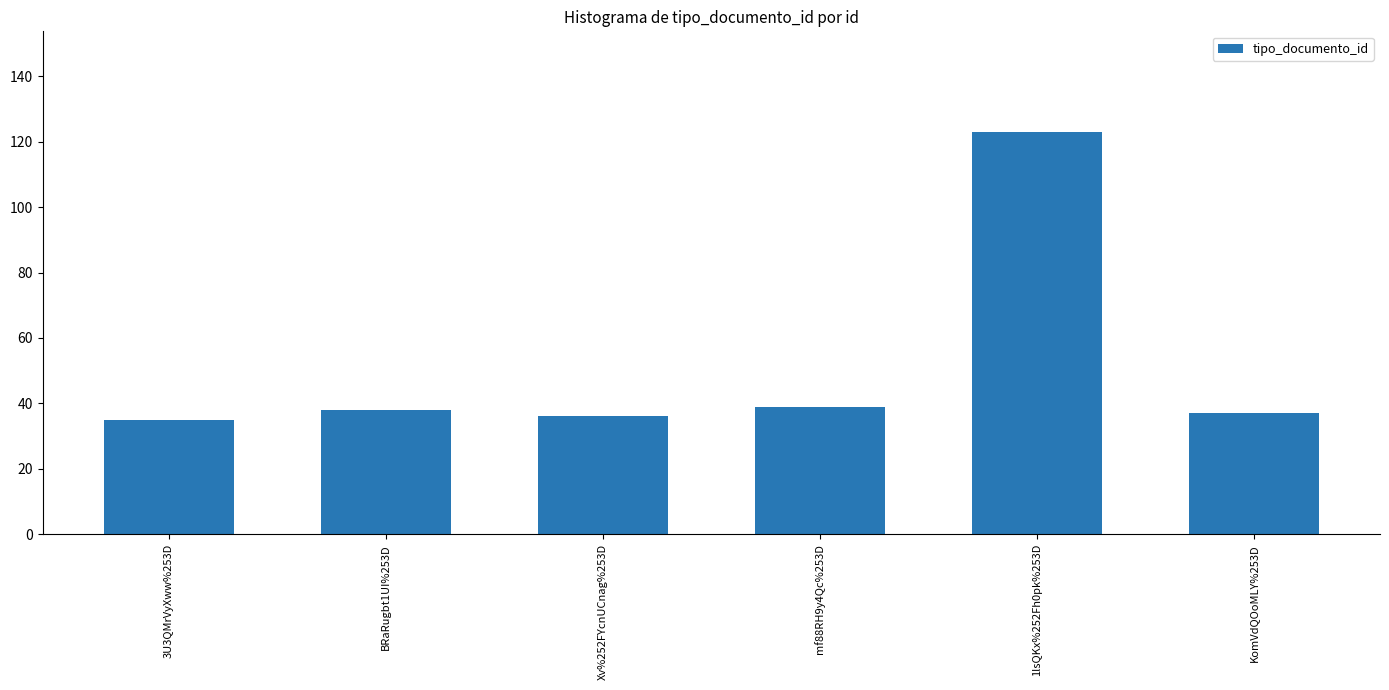

What value does the data have at 3U3QMrVyXww%253D?

35